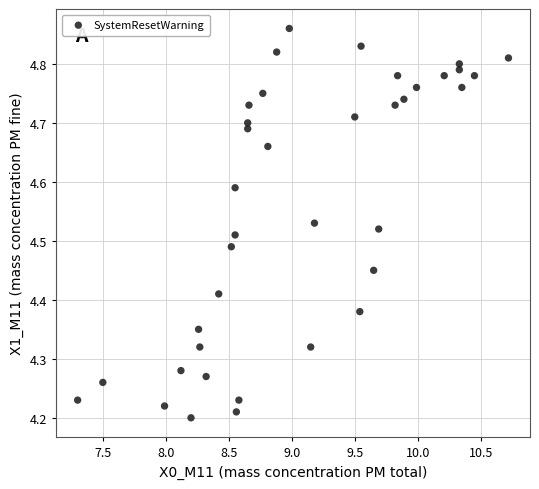

What is the range of X values (max minus min)?

3.4